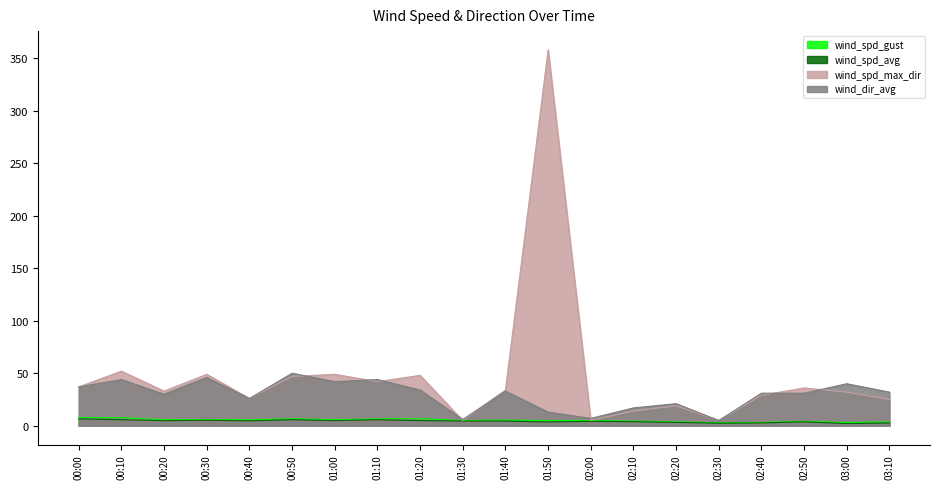

Is it true that wind_spd_gust equals 3.0 at 00:20?

False